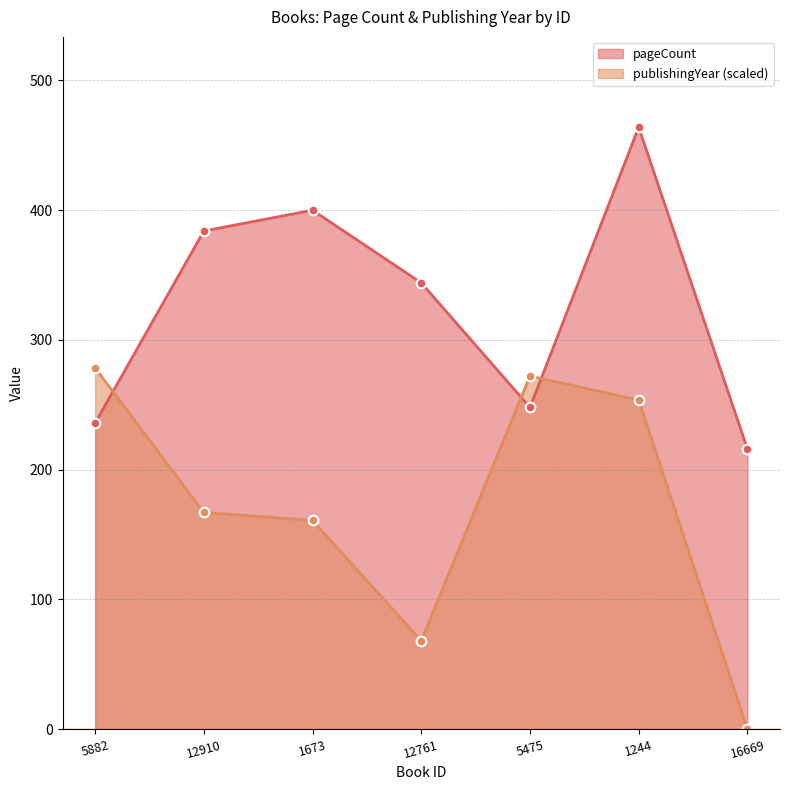

What is the difference between the publishingYear values at 12910 and 1673?

6.2